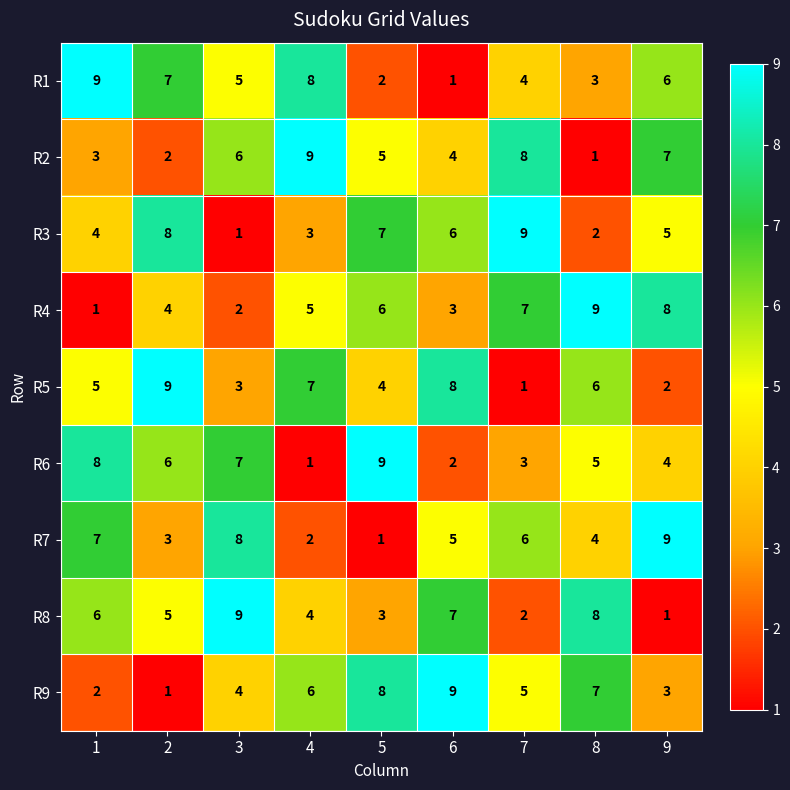

What is the total value across all series at 4?

45